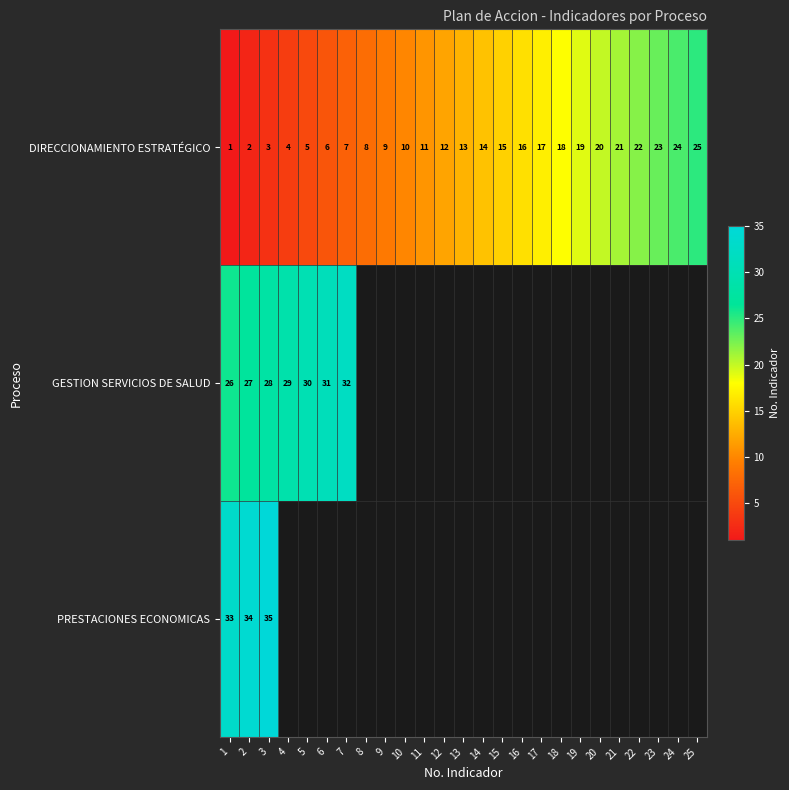

Is the value of PRESTACIONES ECONOMICAS at 2 greater than the value of DIRECCIONAMIENTO ESTRATÉGICO at 14?

Yes